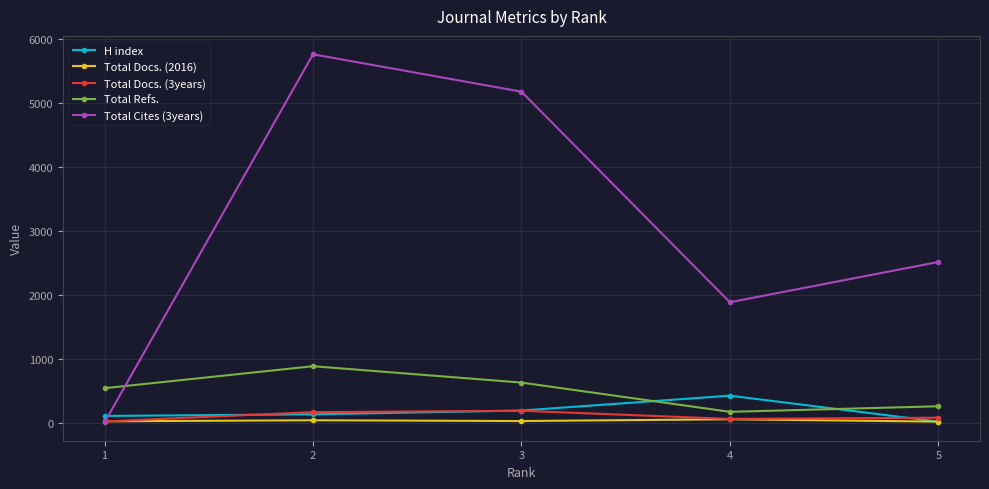

What is the difference between the second highest and second lowest values in the H index series?

84